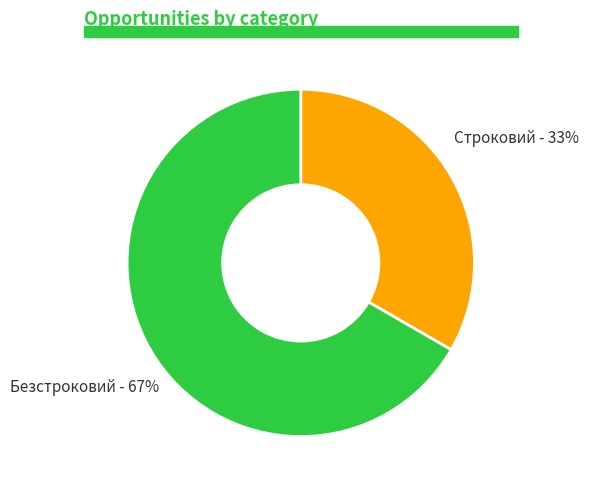

To the nearest percent, what is the average slice percentage?

50%